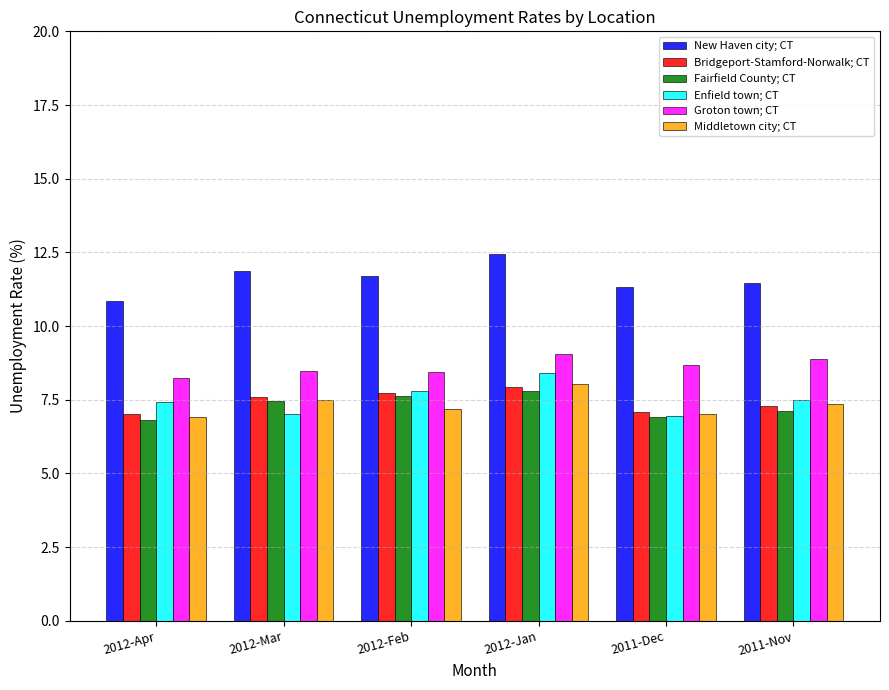

Read the Middletown city; CT value at 2012-Feb.

7.2